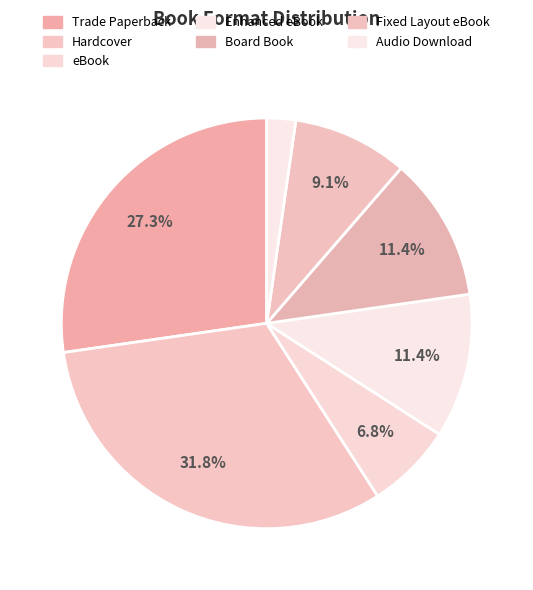

Does Hardcover represent more than half of the total?

No